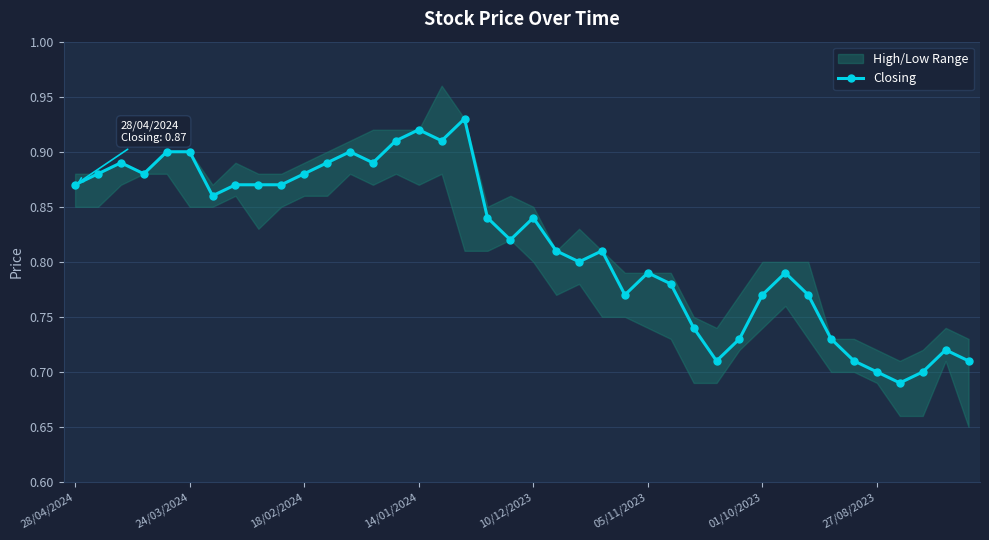

Is it true that the value at 12 is 0.4?

False